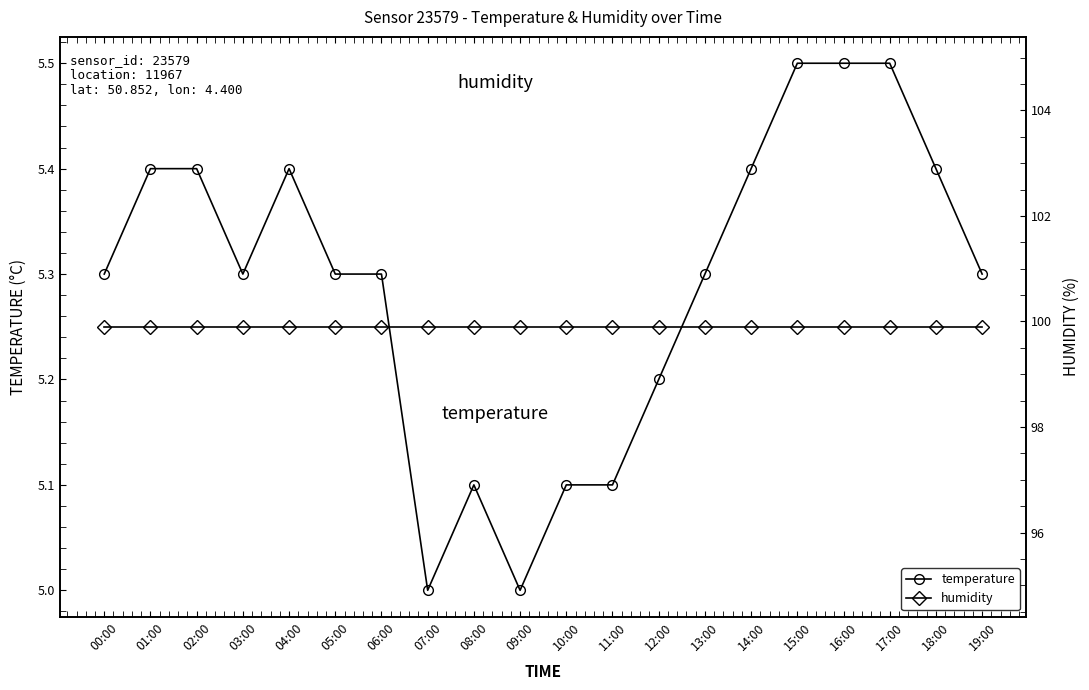

True or false: humidity has a value of 176.8 at 17:00.

False